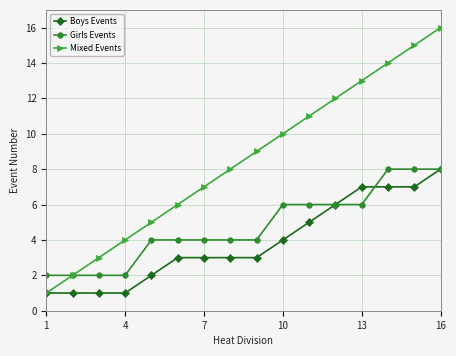

Which series has the largest range (max minus min)?

Mixed Events